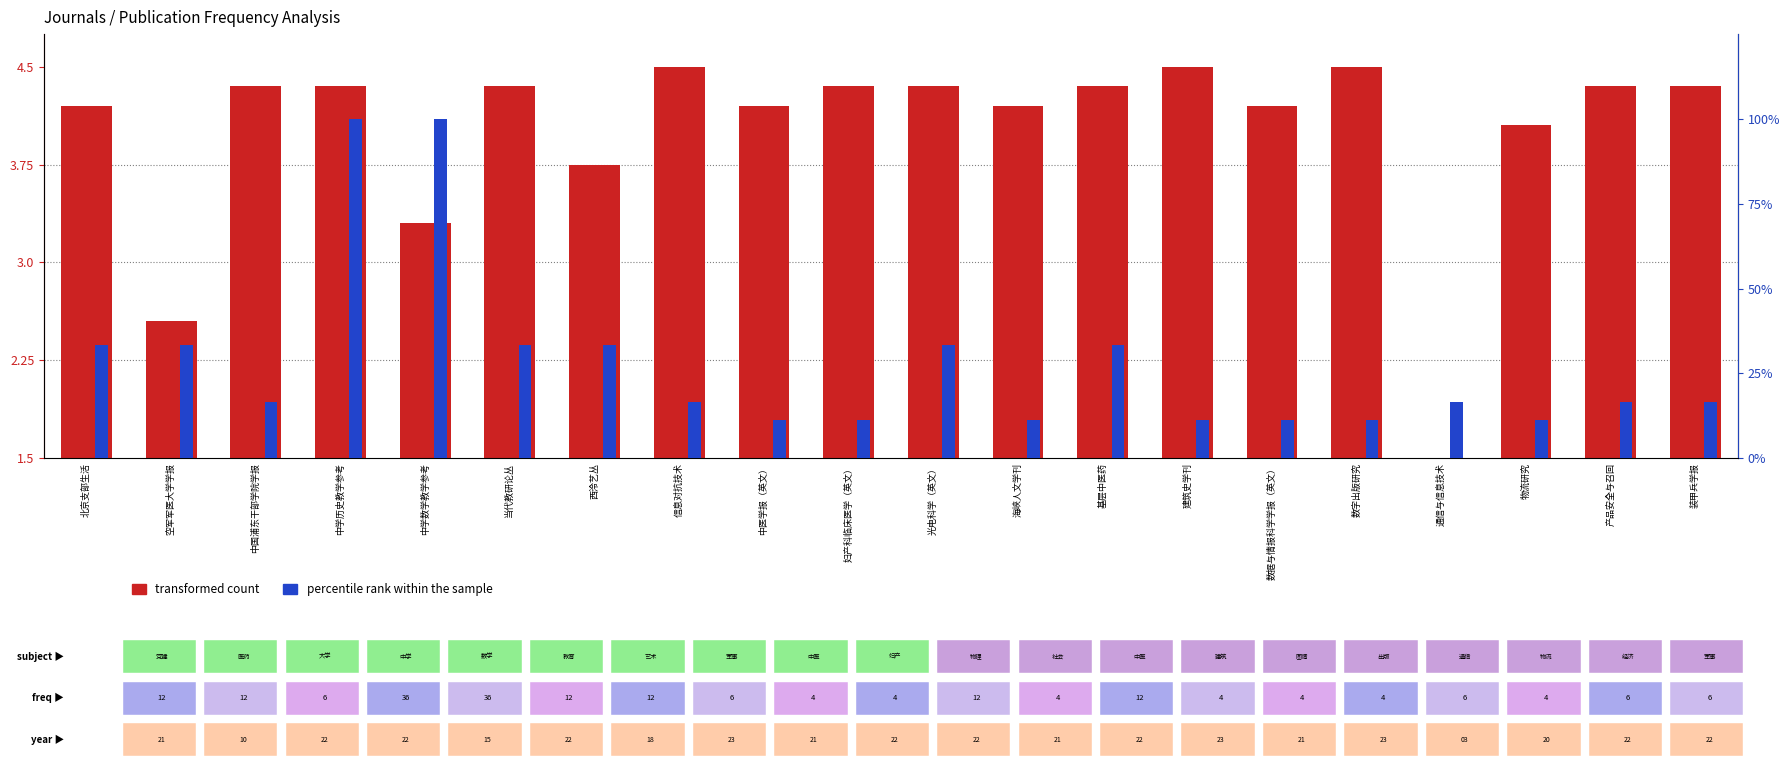

At which label does transformed count first exceed 4?

北京支部生活